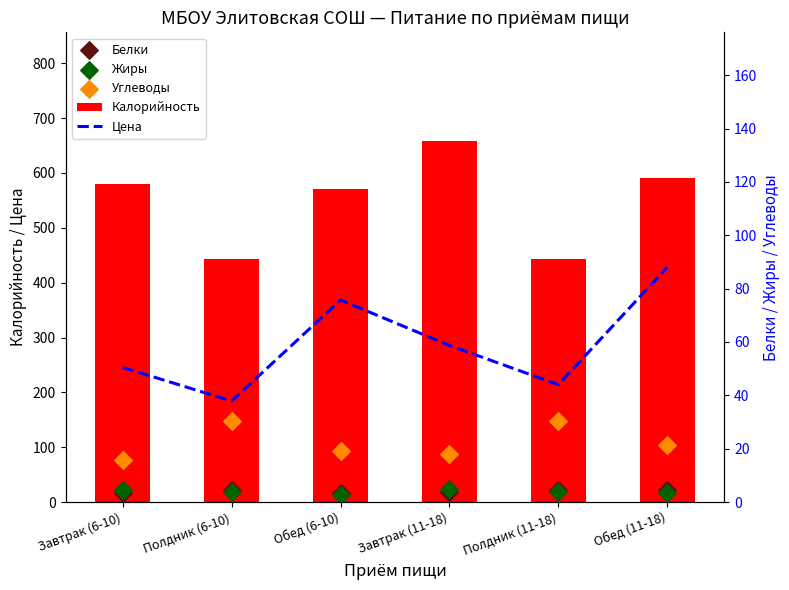

Which series has the widest spread of Y values?

Калорийность